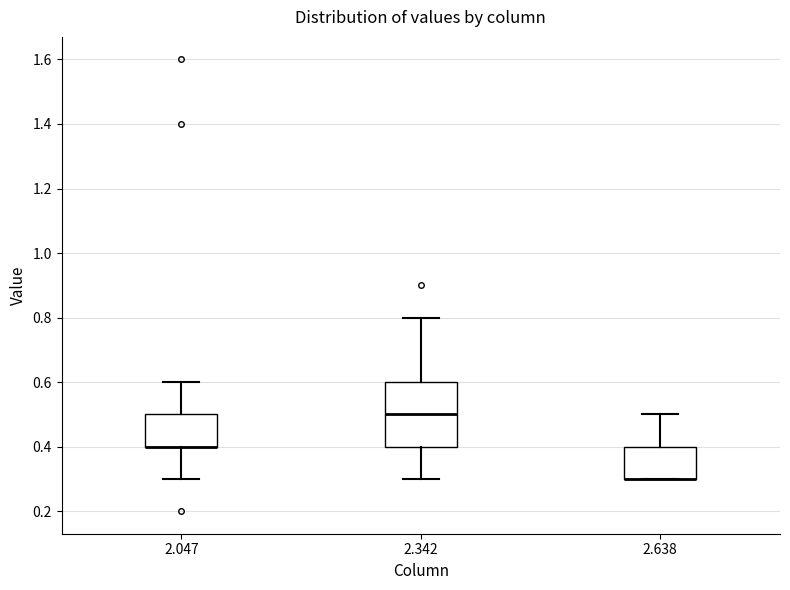

Which box is the tallest, from its lower edge to its upper edge?

2.342